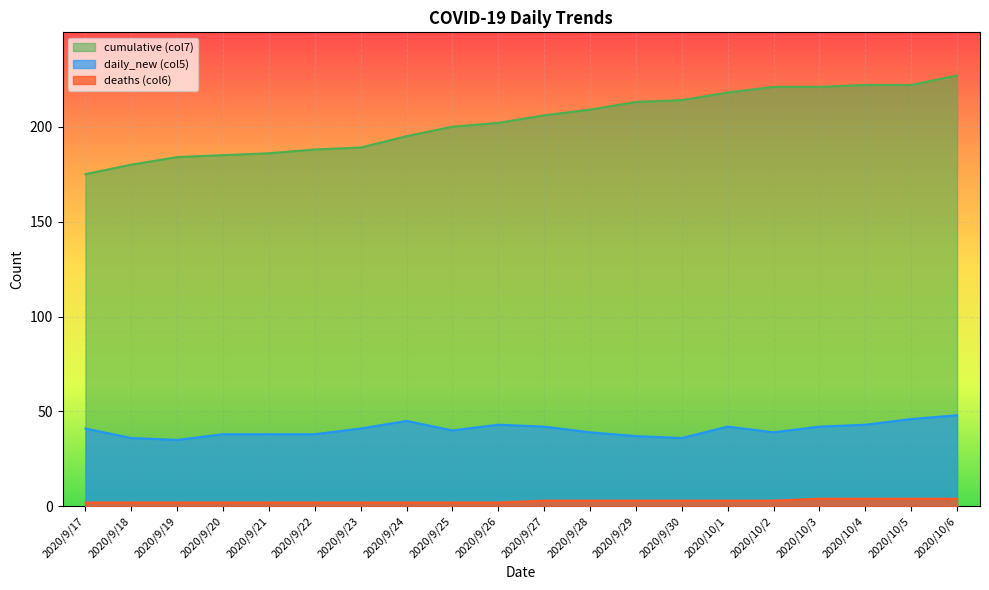

True or false: cumulative (col7) and deaths (col6) intersect in this chart.

False